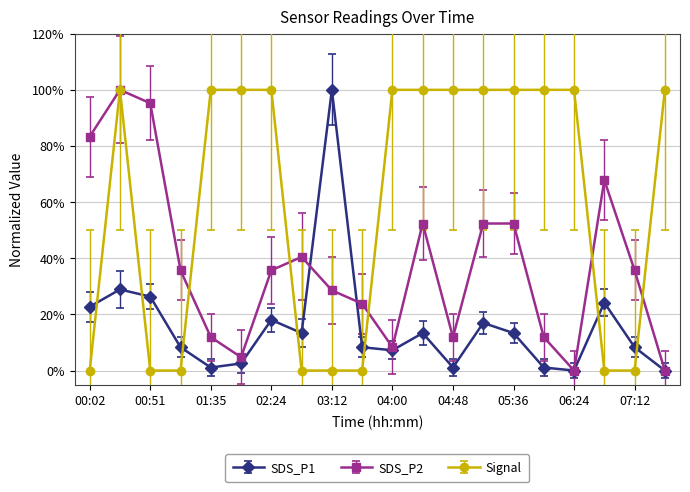

How many times do SDS_P1 and Signal cross each other?

7